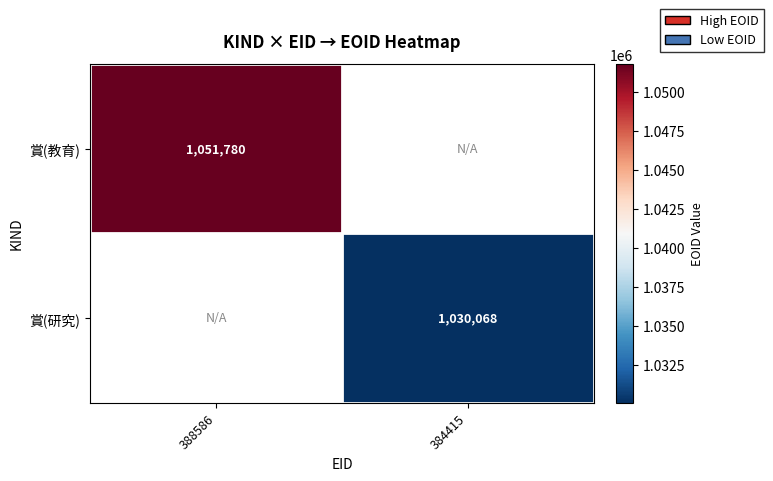

Is it true that 賞(研究) equals 1777203 at 384415?

False